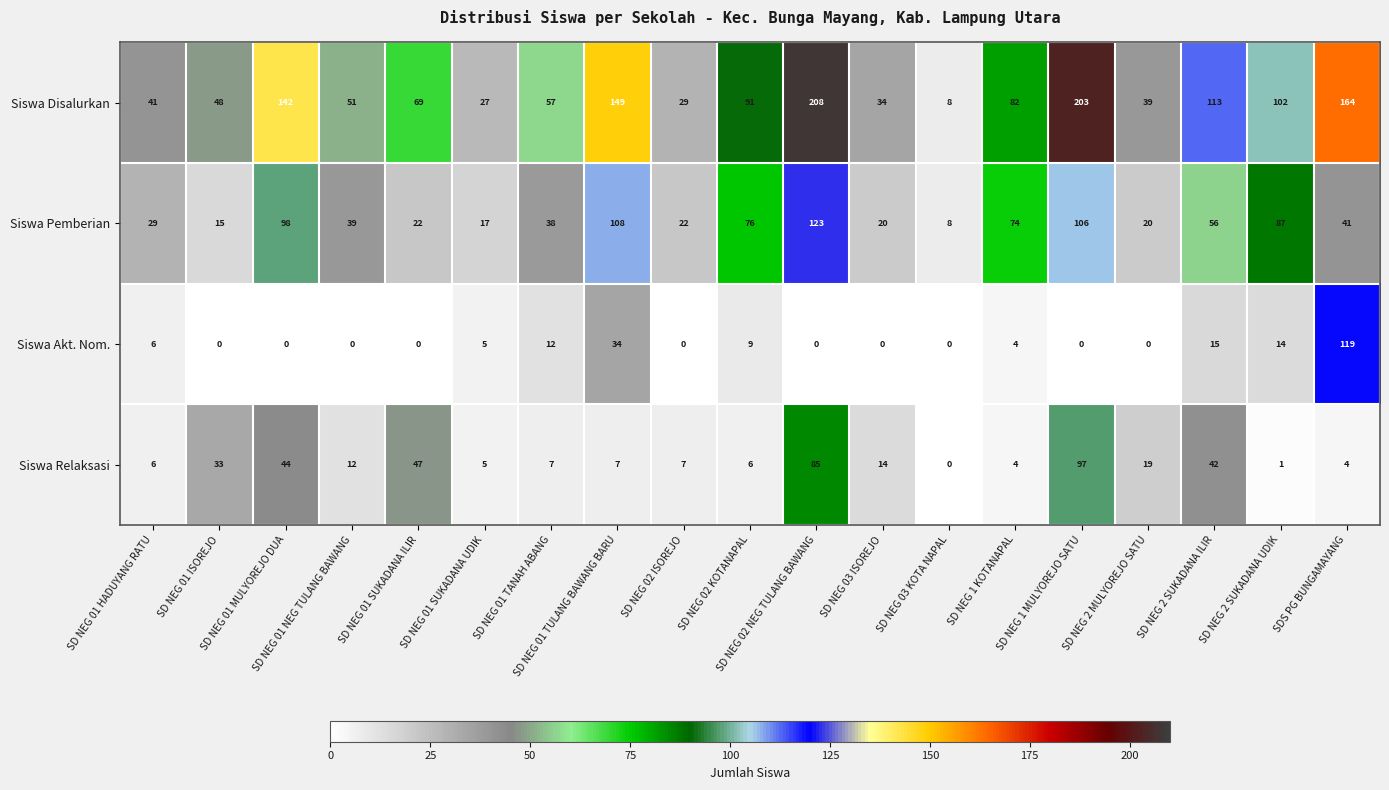

How many data points does each series have?

19